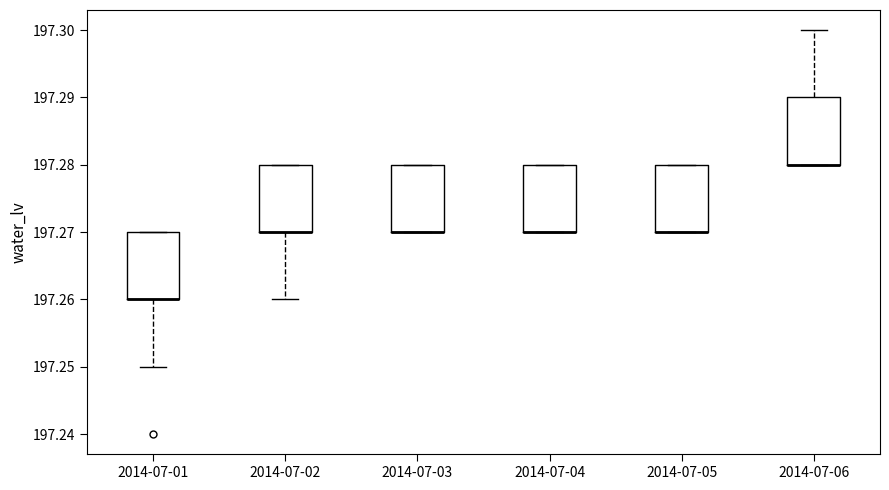

Reading left to right, read every box against the y-axis: the position of its median line, the range the box covers, and the ends of its whiskers. The values are not printed on the chart, so give them approximately, as read against the axis.

2014-07-01: median 197.26 (drawn on the box's lower edge), box 197.26 to 197.27, whiskers 197.25 to 197.27
2014-07-02: median 197.27 (drawn on the box's lower edge), box 197.27 to 197.28, whiskers 197.26 to 197.28
2014-07-03: median 197.27 (drawn on the box's lower edge), box 197.27 to 197.28, whiskers 197.27 to 197.28
2014-07-04: median 197.27 (drawn on the box's lower edge), box 197.27 to 197.28, whiskers 197.27 to 197.28
2014-07-05: median 197.27 (drawn on the box's lower edge), box 197.27 to 197.28, whiskers 197.27 to 197.28
2014-07-06: median 197.28 (drawn on the box's lower edge), box 197.28 to 197.29, whiskers 197.28 to 197.30